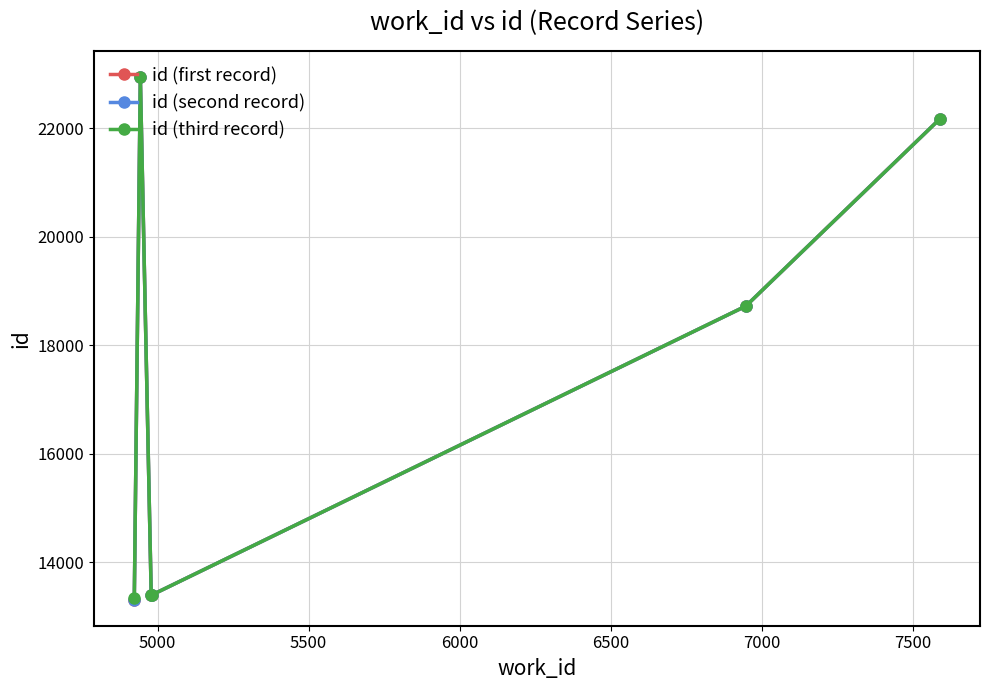

What is the lowest value of the id (third record) series?

13336